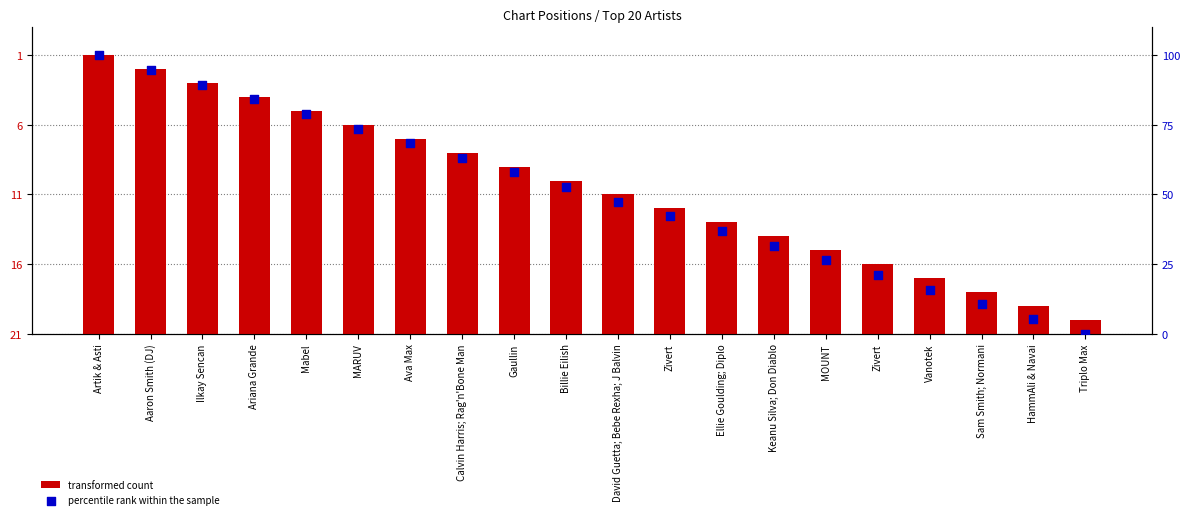

Which series contains the lowest Y value?

percentile rank within the sample